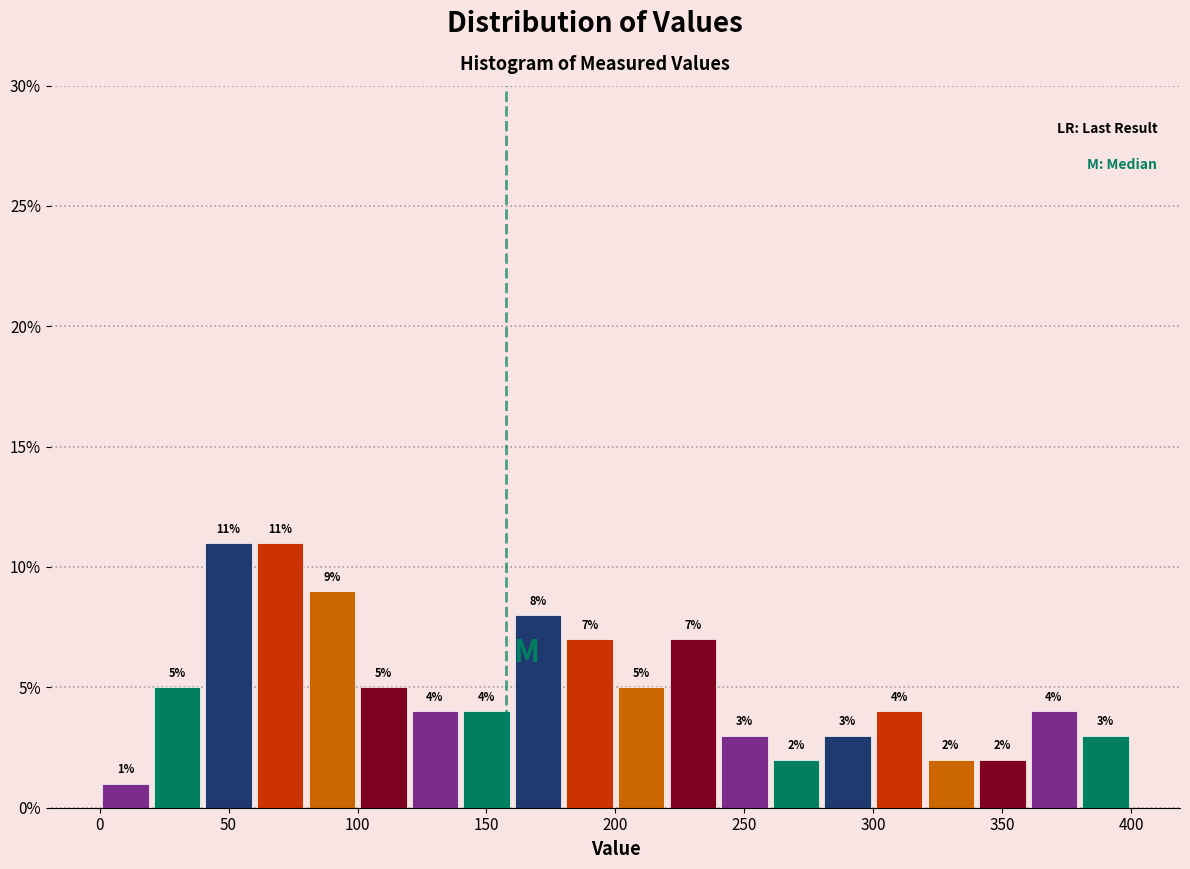

Reading left to right, list every bar in this chart as the range it spans on the x-axis followed by its height.

0 to 20: 1
20 to 40: 5
40 to 60: 11
60 to 80: 11
80 to 100: 9
100 to 120: 5
120 to 140: 4
140 to 160: 4
160 to 180: 8
180 to 200: 7
200 to 220: 5
220 to 240: 7
240 to 260: 3
260 to 280: 2
280 to 300: 3
300 to 320: 4
320 to 340: 2
340 to 360: 2
360 to 380: 4
380 to 400: 3